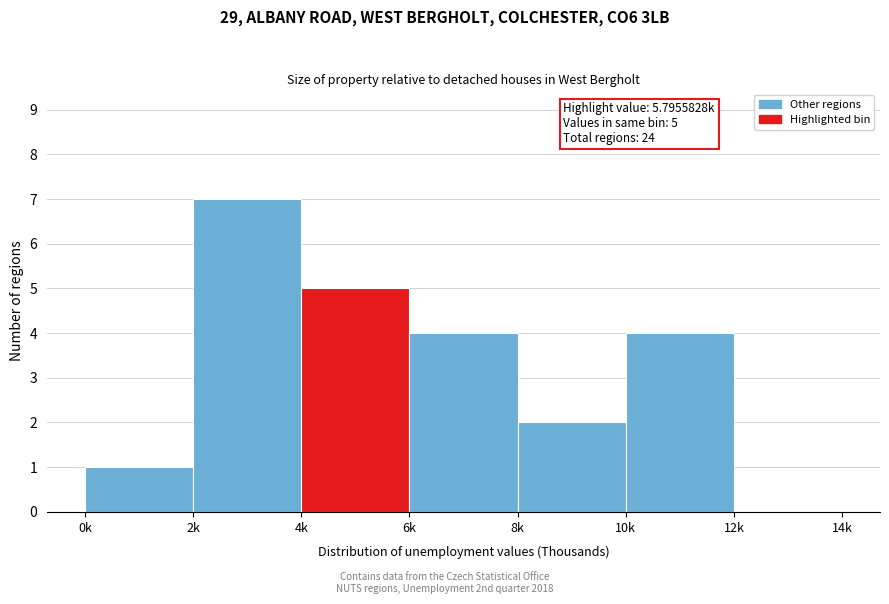

Reading right to left, list all the values displayed in this chart.

12k=0	10k=4	8k=2	6k=4	4k=5	2k=7	0k=1